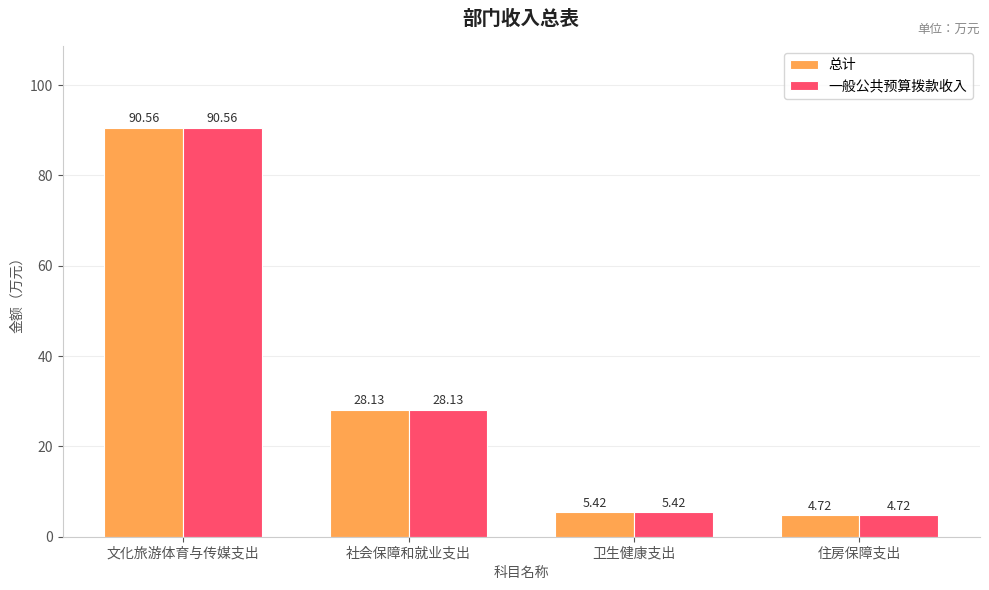

At which label does 一般公共预算拨款收入 reach its peak?

文化旅游体育与传媒支出